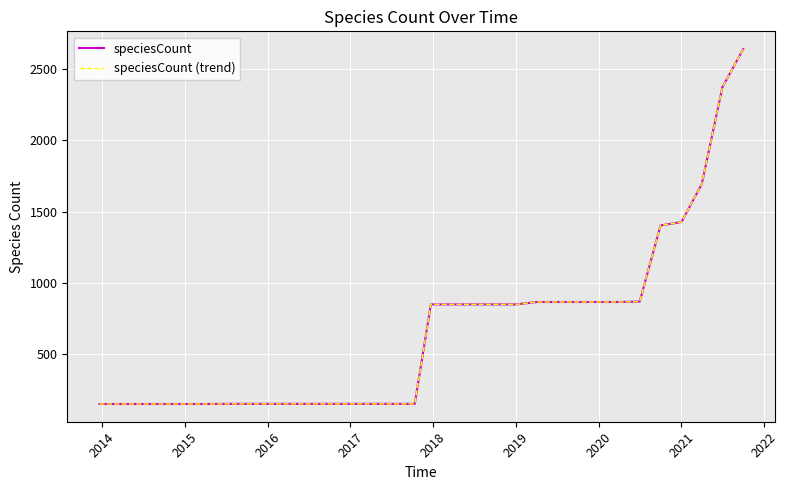

Reading right to left, extract all data points from this chart.

speciesCount: 2640	2373	1694	1427	1404	870	867	867	867	867	867	850	850	850	850	850	153	153	153	153	153	153	153	153	153	153	152	152	152	152	152
speciesCount (trend): 2640	2373	1694	1427	1404	870	867	867	867	867	867	850	850	850	850	850	153	153	153	153	153	153	153	153	153	153	152	152	152	152	152